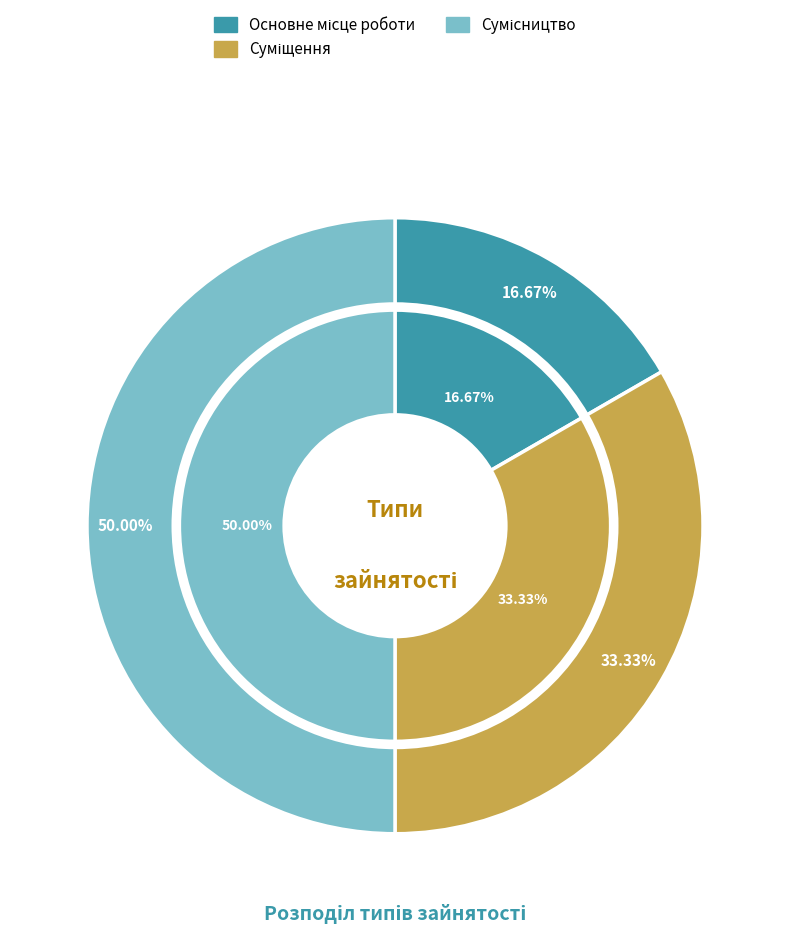

Approximately how many times larger is the value at Основне місце роботи compared to Сумісництво?

0.3